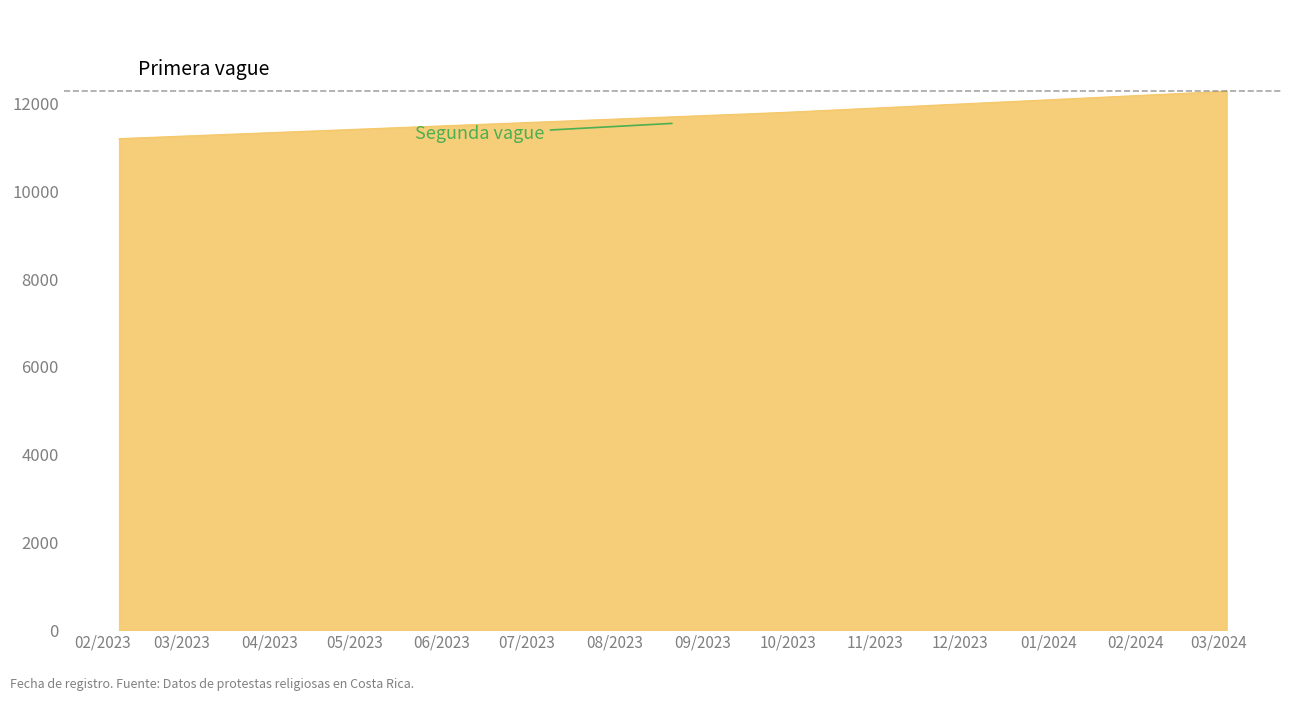

What is the greatest value displayed?

12290.0